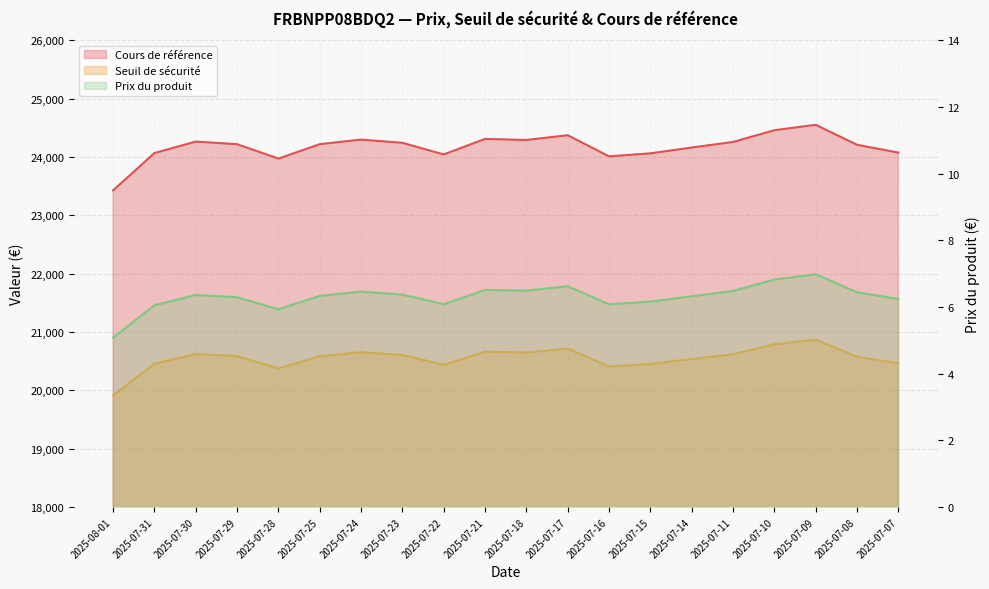

What position from the right is 2025-07-08?

2